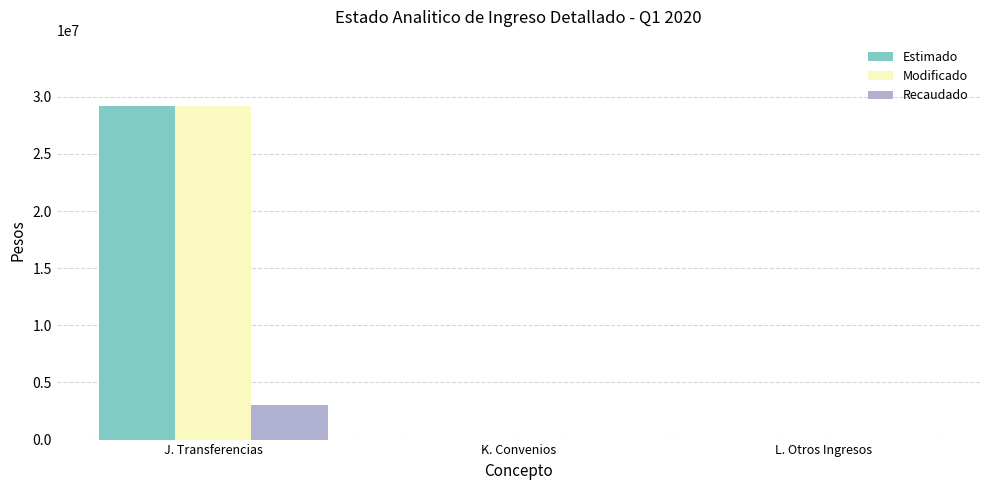

The Recaudado series shows 1400973 at K. Convenios. True or false?

False